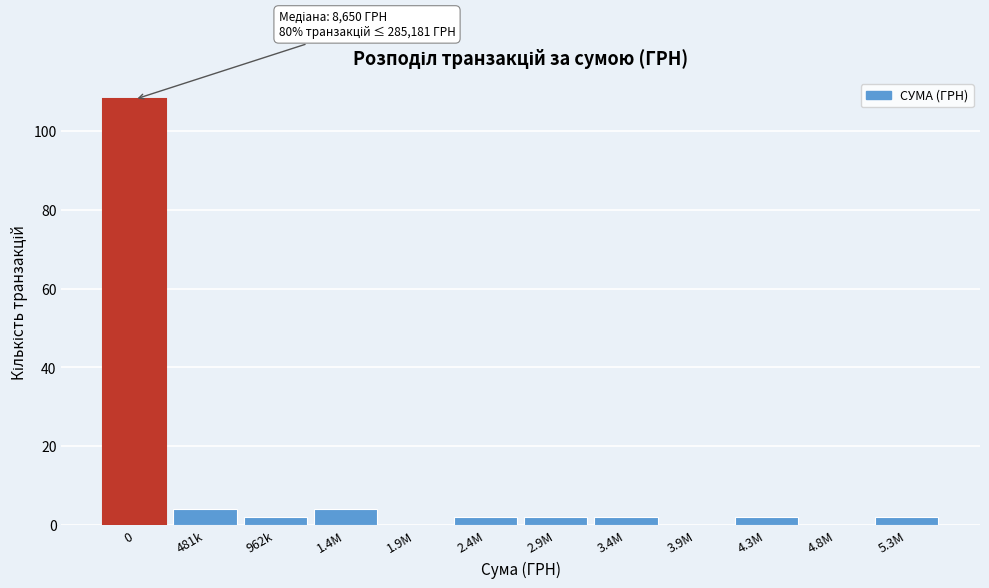

Reading left to right, list all the values displayed in this chart.

0=108	481k=4	962k=2	1.4M=4	1.9M=0	2.4M=2	2.9M=2	3.4M=2	3.9M=0	4.3M=2	4.8M=0	5.3M=2